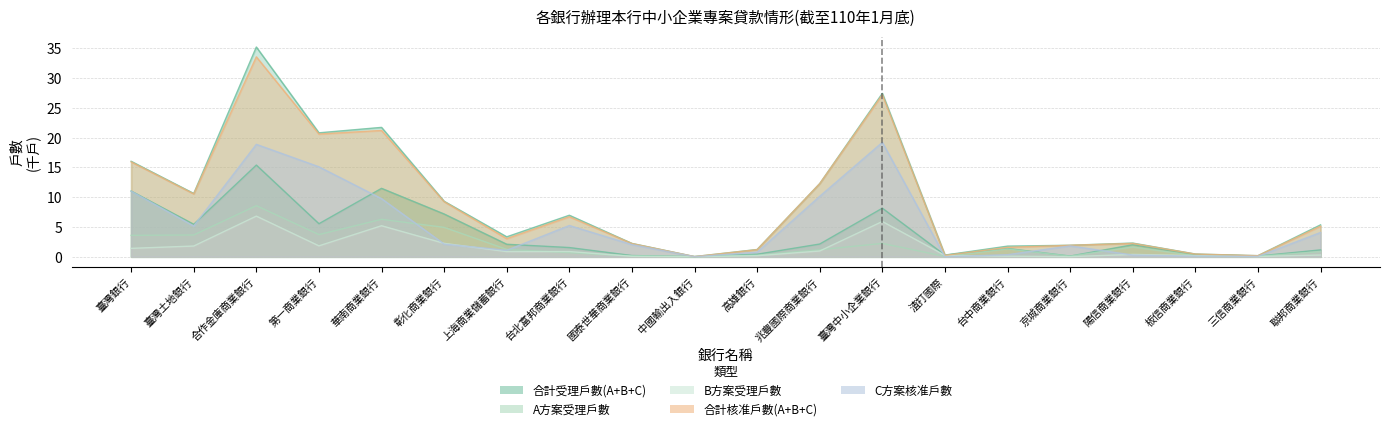

Reading left to right, list all the values displayed in this chart.

合計受理戶數(A+B+C): 16.0	10.6	35.2	20.8	21.7	9.3	3.3	7.0	2.2	0.0	1.2	12.3	27.5	0.3	1.8	1.9	2.3	0.5	0.2	5.4
C方案受理戶數: 11.0	5.4	15.4	5.5	11.5	7.2	2.1	1.5	0.2	0.0	0.4	2.1	8.2	0.3	1.4	0.1	2.0	0.4	0.1	1.1
A方案受理戶數: 3.6	3.7	8.6	3.7	6.3	4.9	1.2	0.7	0.1	0.0	0.3	1.2	2.2	0.0	1.3	0.1	1.6	0.2	0.1	0.9
B方案受理戶數: 1.4	1.8	6.8	1.8	5.2	2.2	0.9	0.9	0.1	0.0	0.2	1.0	5.9	0.2	0.1	0.0	0.4	0.2	0.0	0.3
合計核准戶數(A+B+C): 15.9	10.6	33.6	20.6	21.2	9.2	3.0	6.7	2.2	0.0	1.2	12.3	27.2	0.2	1.6	1.9	2.2	0.4	0.2	5.1
C方案核准戶數: 11.0	5.2	18.9	15.1	9.8	2.1	1.1	5.2	2.0	0.0	0.8	10.2	19.2	0.0	0.3	1.8	0.3	0.1	0.1	4.1